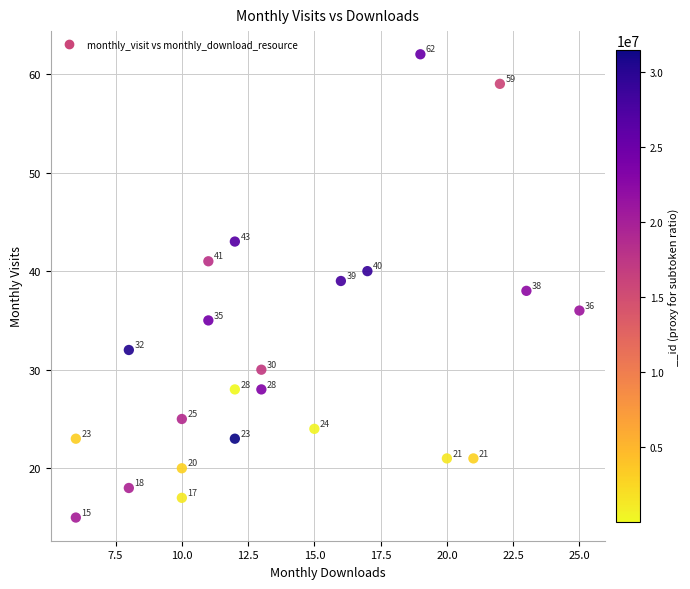

What is the range of Y values (max minus min)?

47